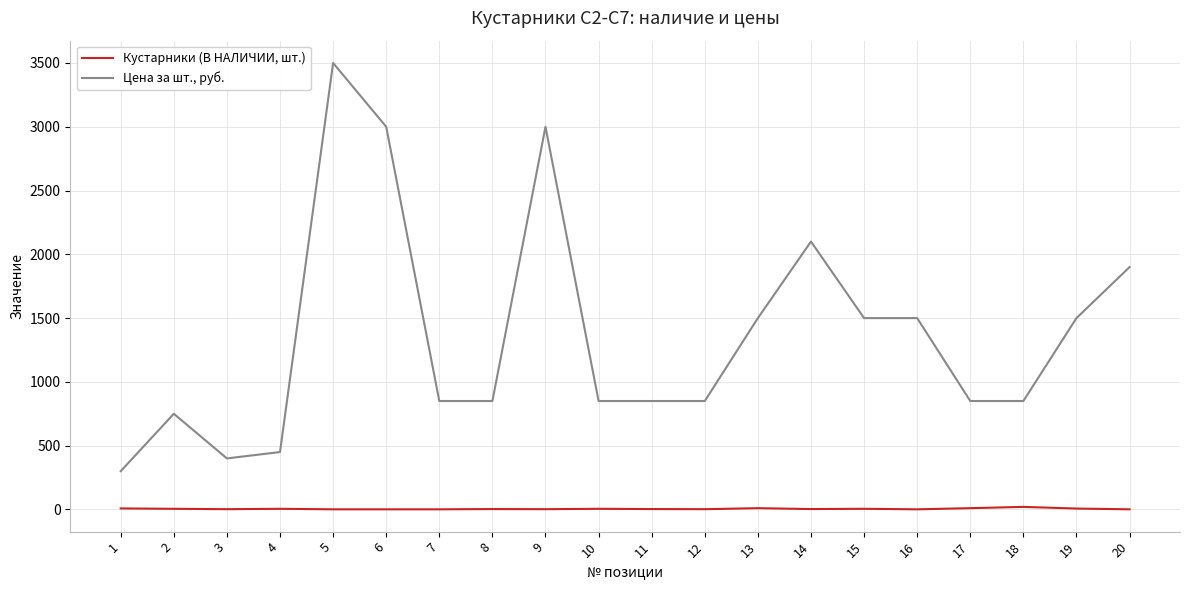

Is the value of Цена за шт., руб. at 9 greater than the value of Кустарники (В НАЛИЧИИ, шт.) at 5?

Yes